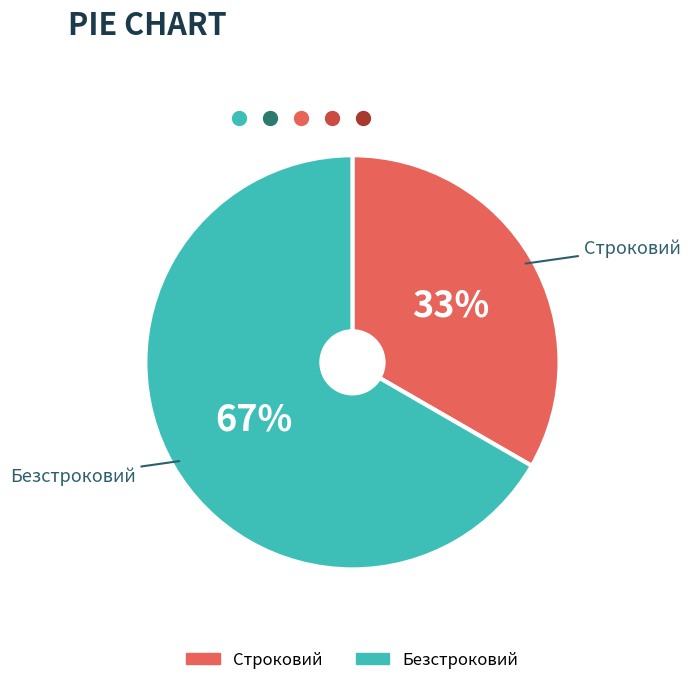

How many slices are in this pie chart?

2